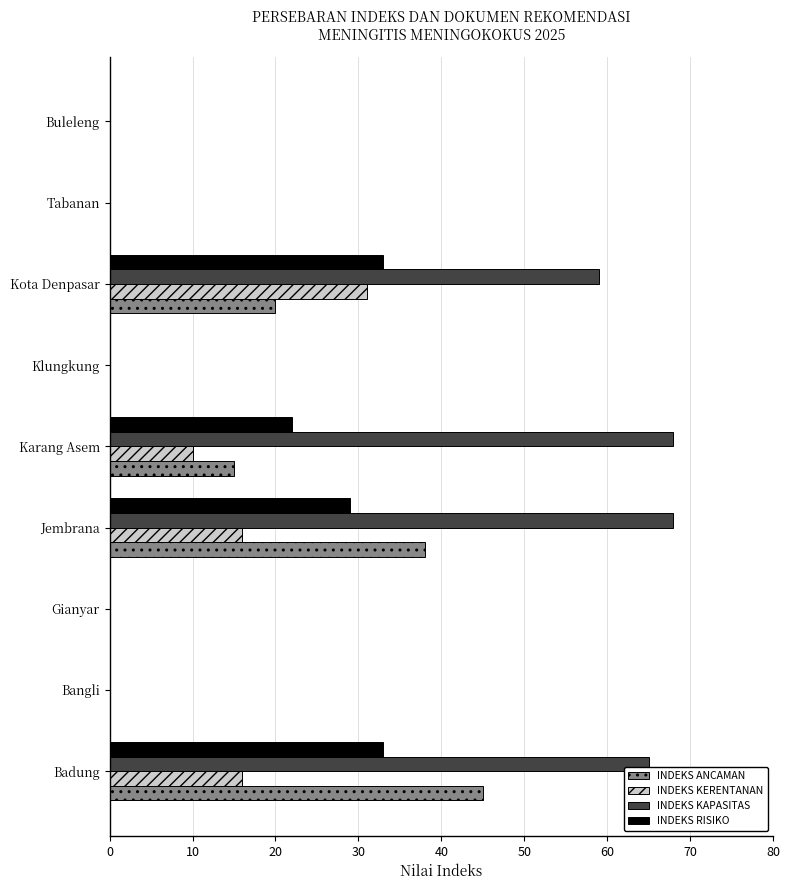

Is it true that INDEKS KERENTANAN equals 0 at Klungkung?

True